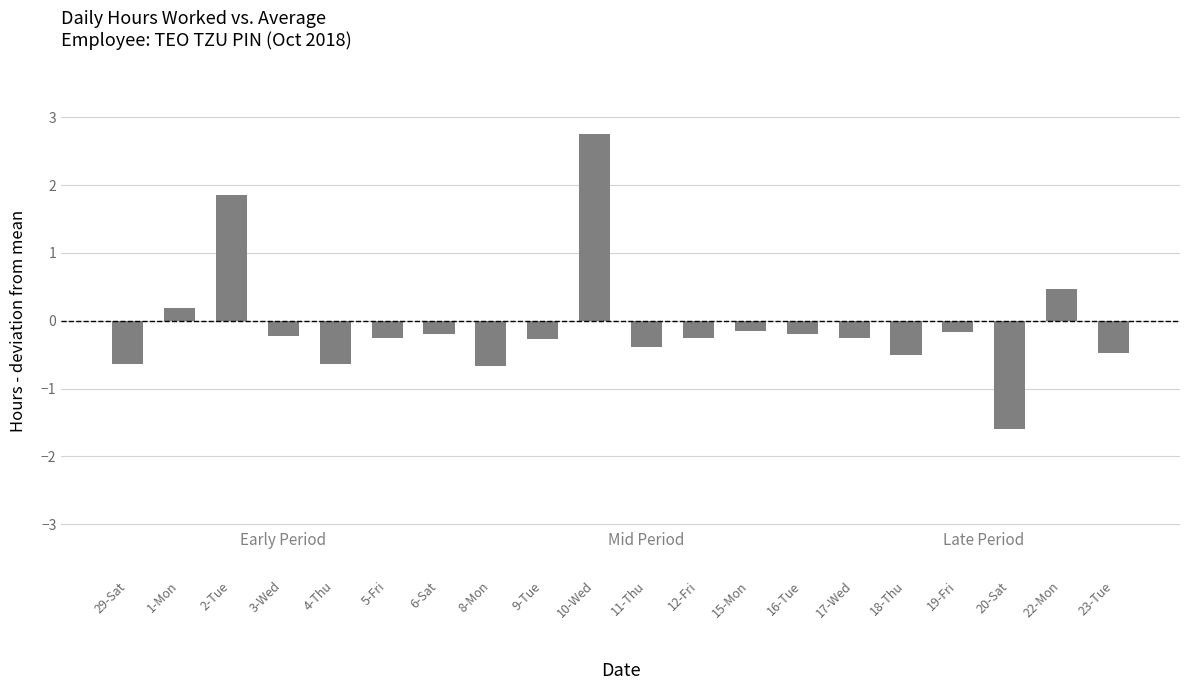

Are the bars horizontal?

No